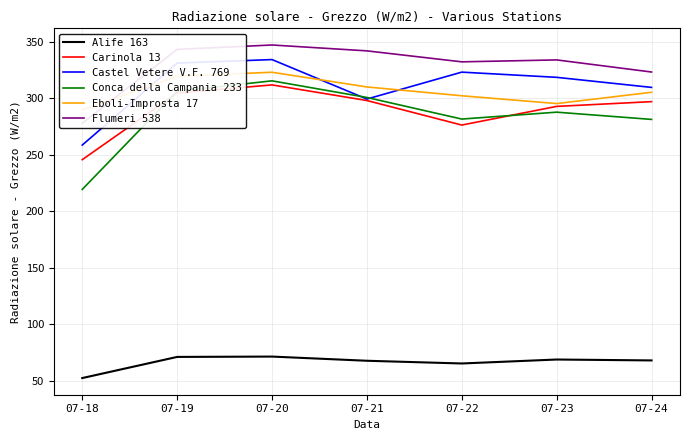

What is the average value of the Carinola 13 series?

289.5